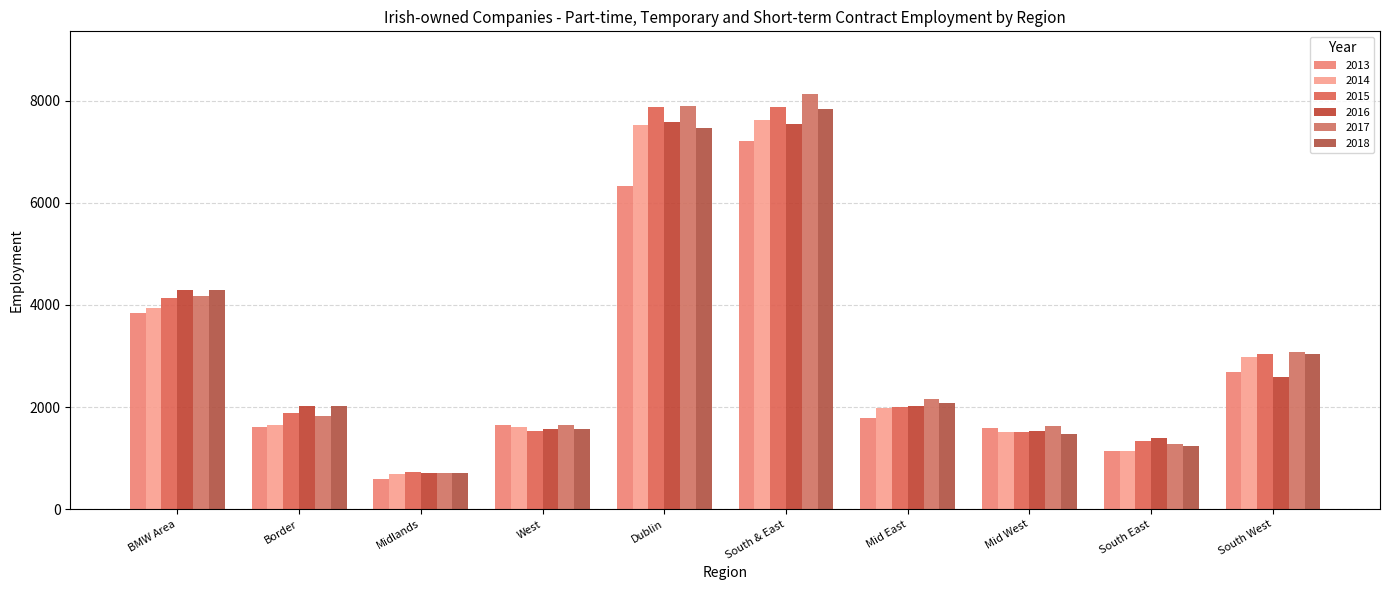

What is the maximum value for 2018?

7828